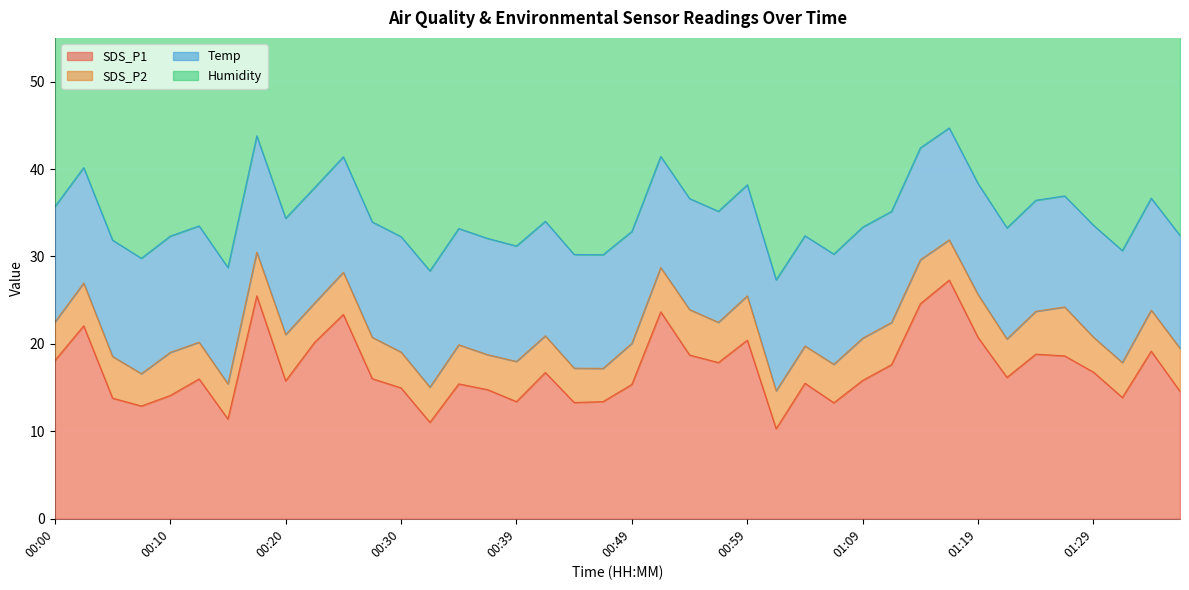

True or false: SDS_P2 and Temp cross at least once.

False